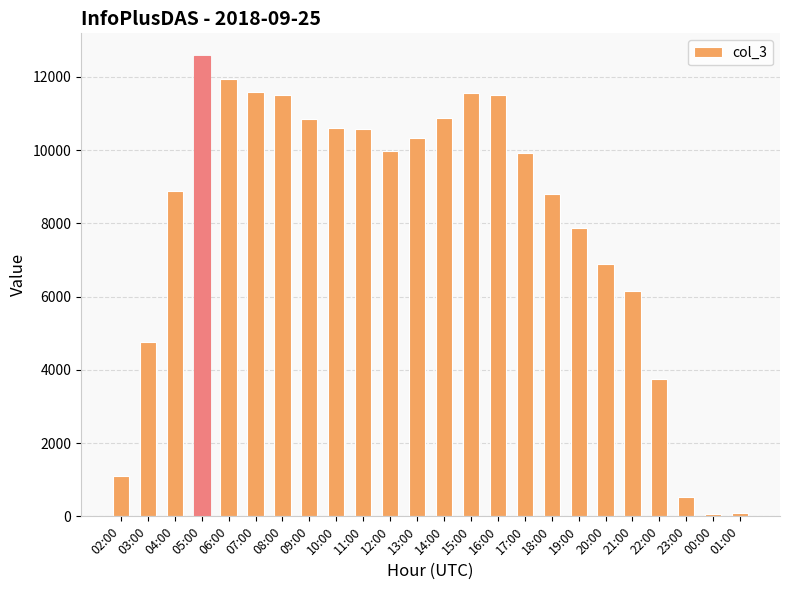

The value at 23:00 is 974. True or false?

False